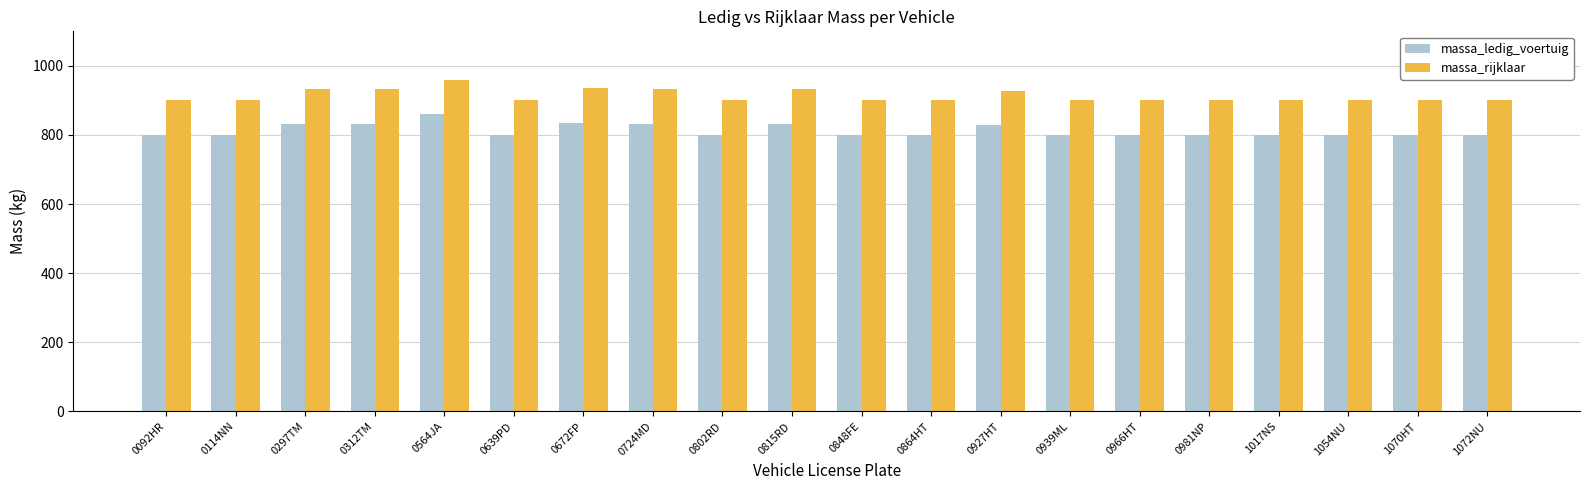

Rank the series by their maximum value, from highest to lowest.

massa_rijklaar, massa_ledig_voertuig